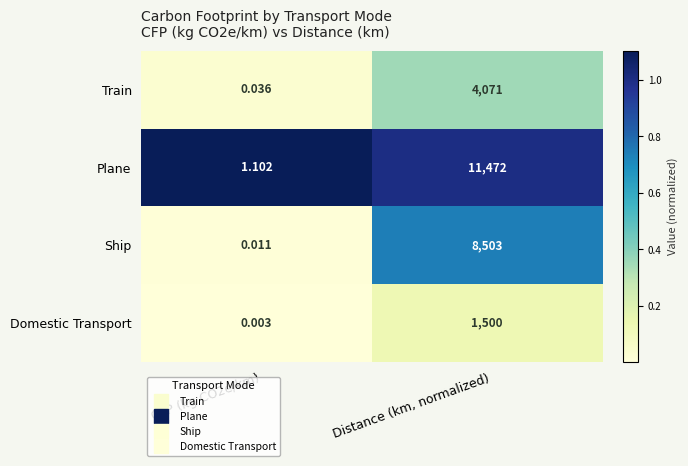

At how many categories does at least one series exceed 0?

2